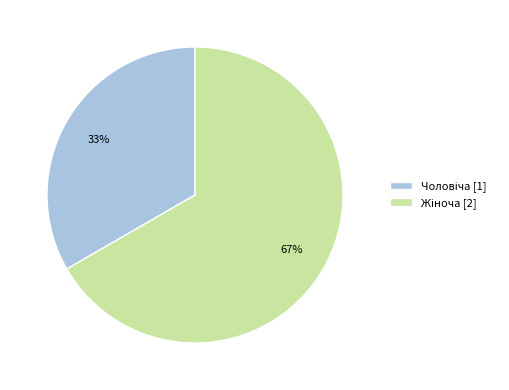

Is there any slice that represents more than half of the pie?

Yes